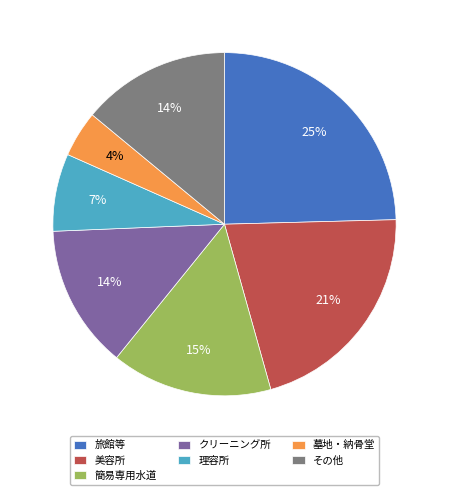

Count the number of slices in the pie.

7